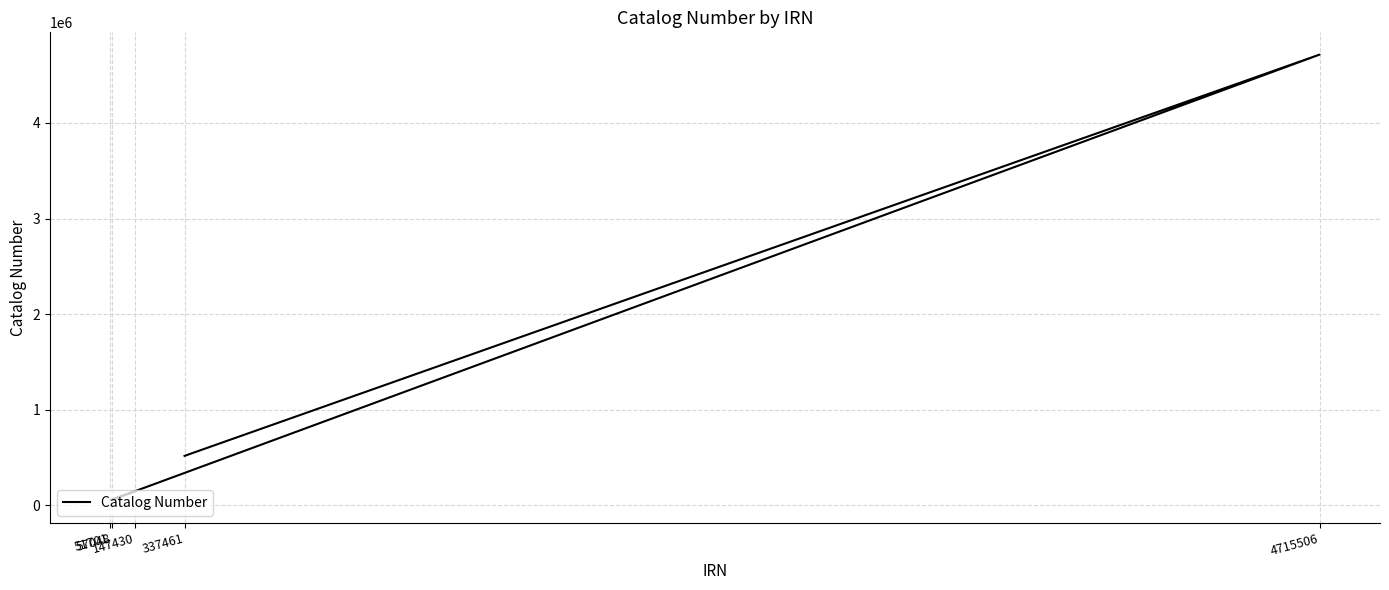

What is the sum of the values at 4715506 and 57048?

4772554